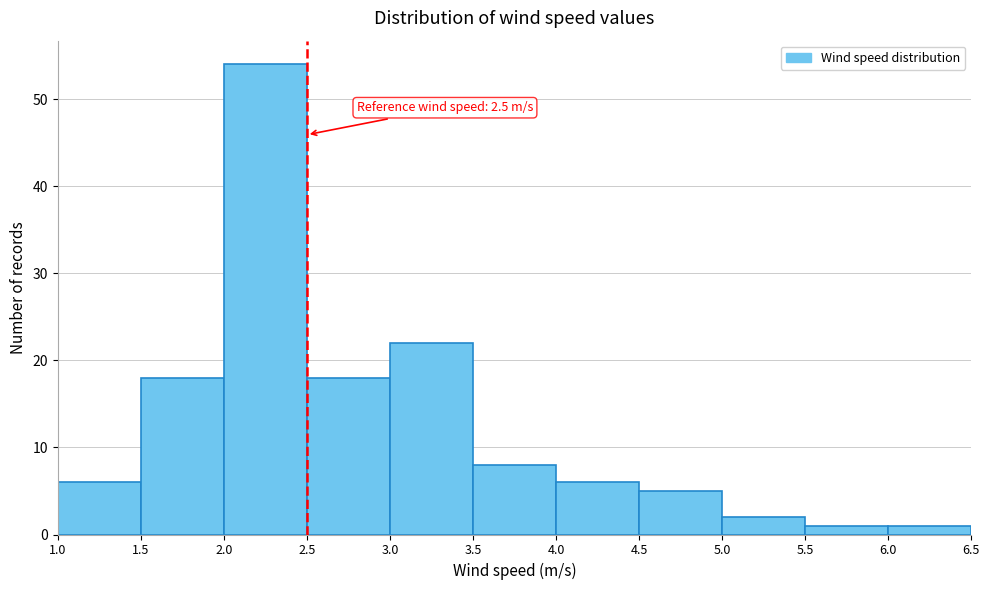

Over which range of the x-axis is the bar tallest?

2.0 to 2.5